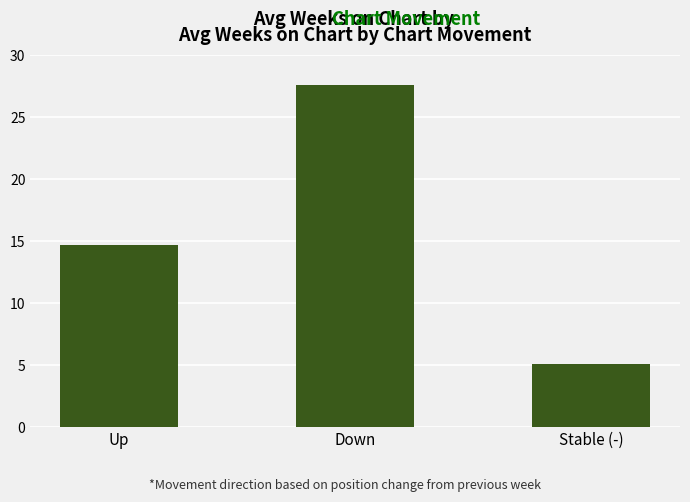

What is the label of the 1st bar from the left?

Up